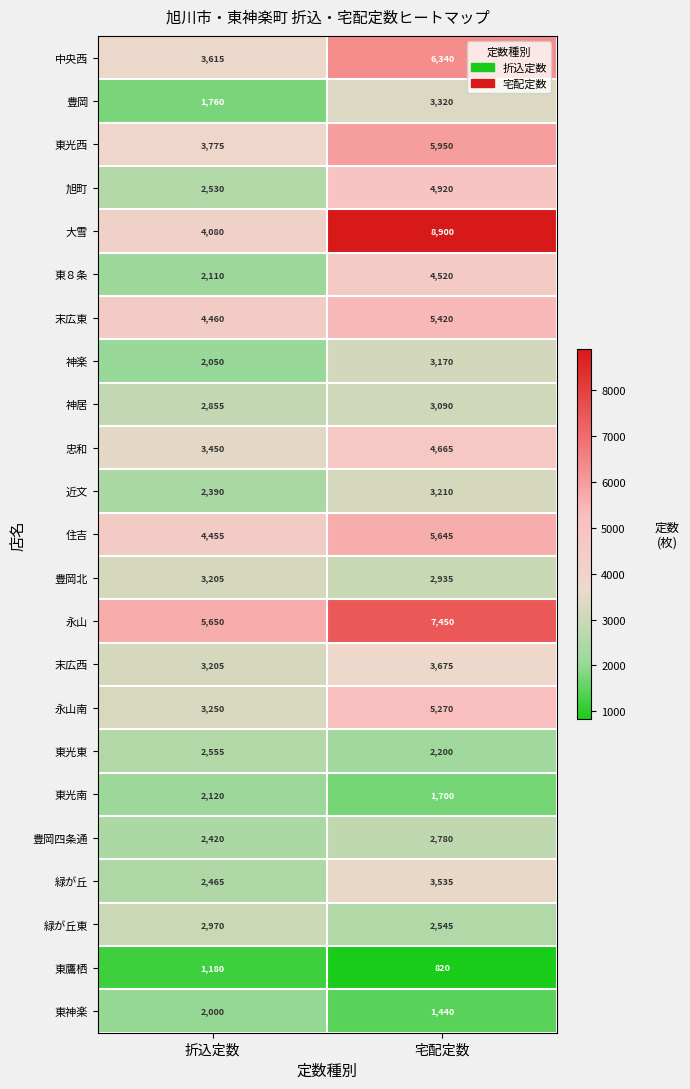

What is the spread (max minus min) of values at 宅配定数?

8080